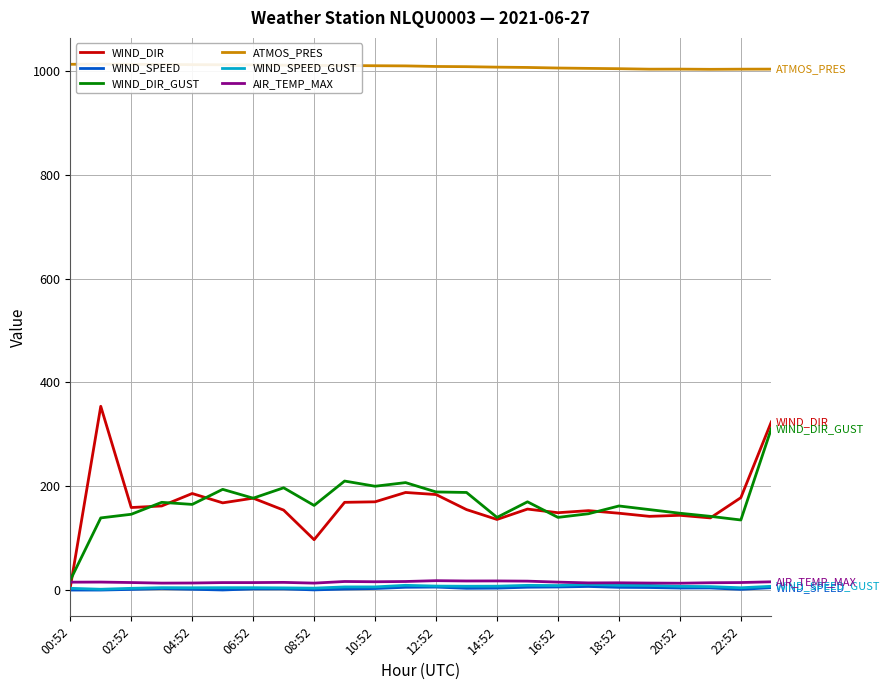

Does the chart display data point markers on the line(s)?

No